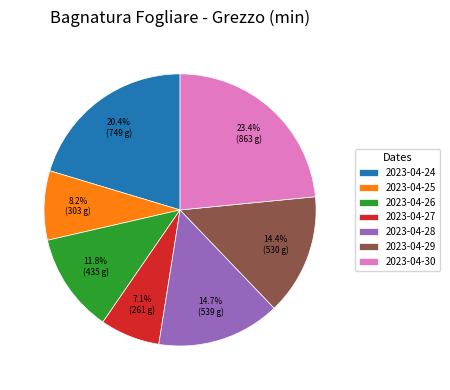

Which slice is the smallest?

2023-04-27